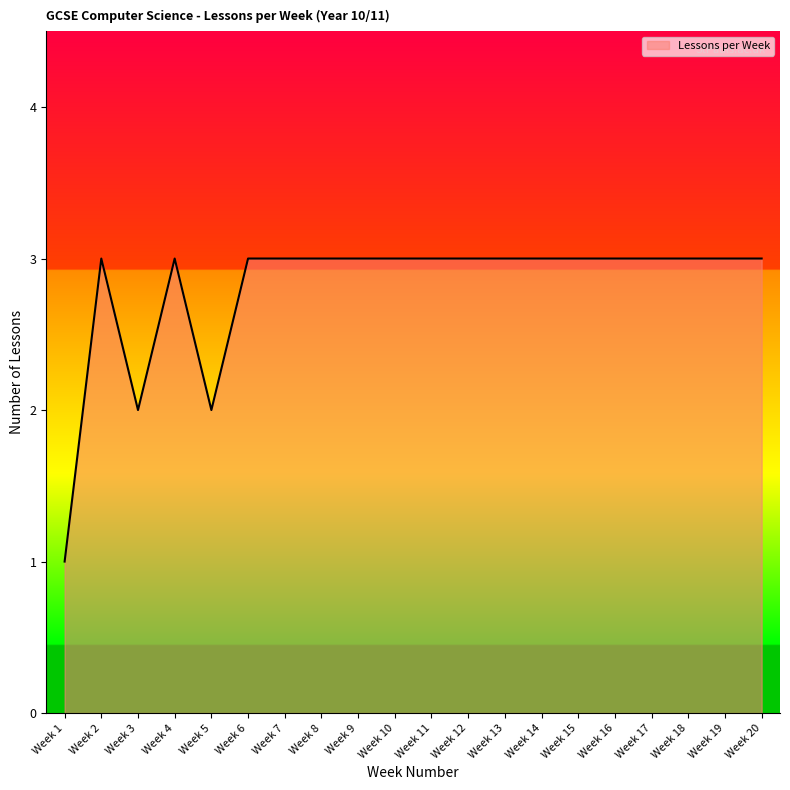

True or false: the data has more than 1 interior local peaks.

True